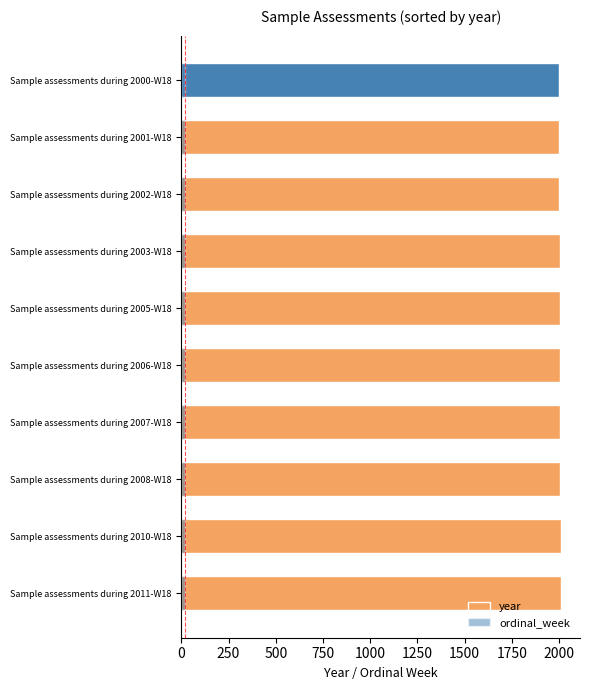

Rank the series by their maximum value, from highest to lowest.

year, ordinal_week